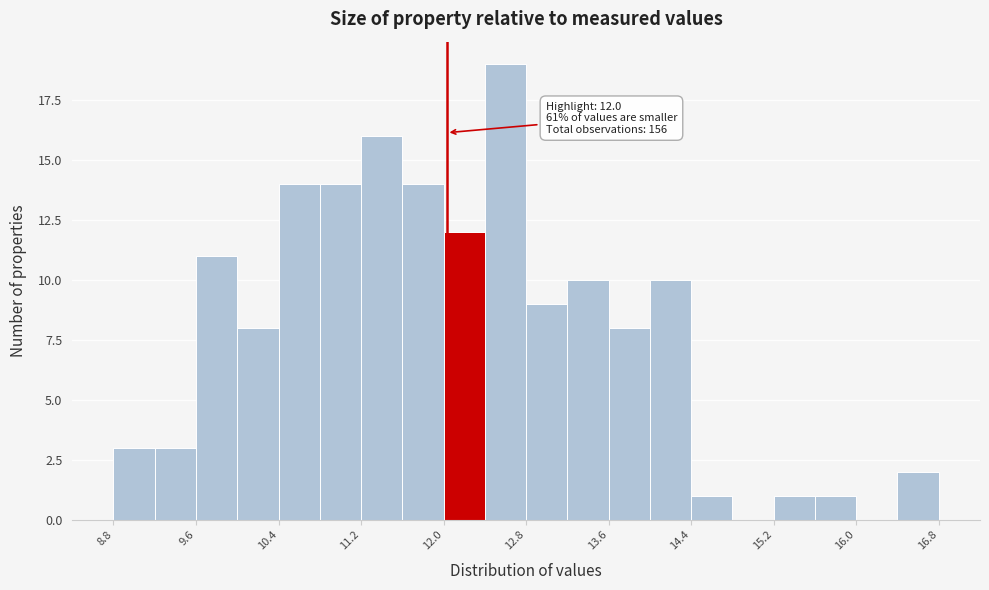

Which range on the x-axis has the tallest bar?

12.37 to 12.77